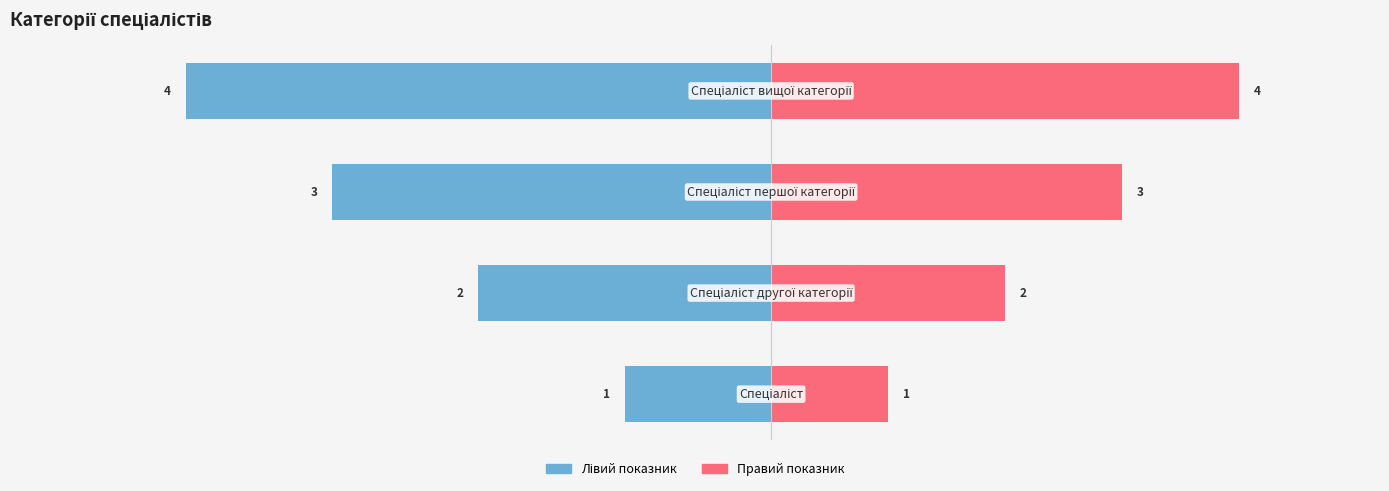

True or false: Ідентифікатор (правий) has a value of 43 at 1.

False